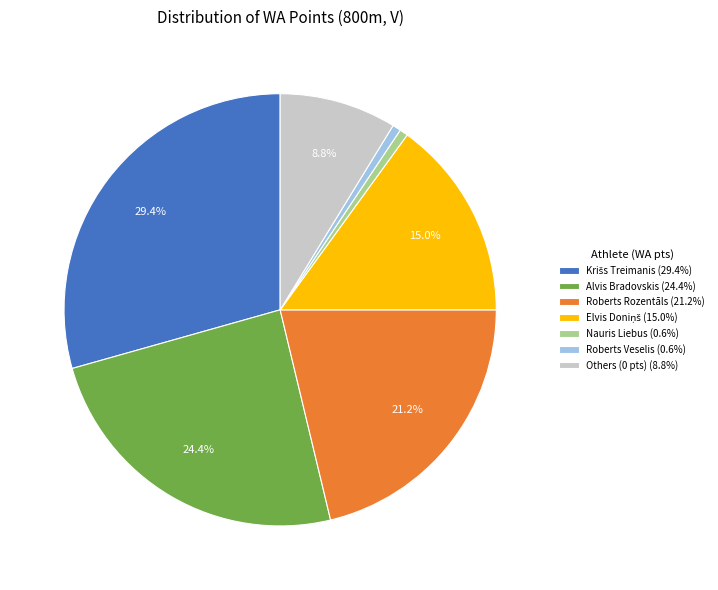

Count the number of slices in the pie.

7